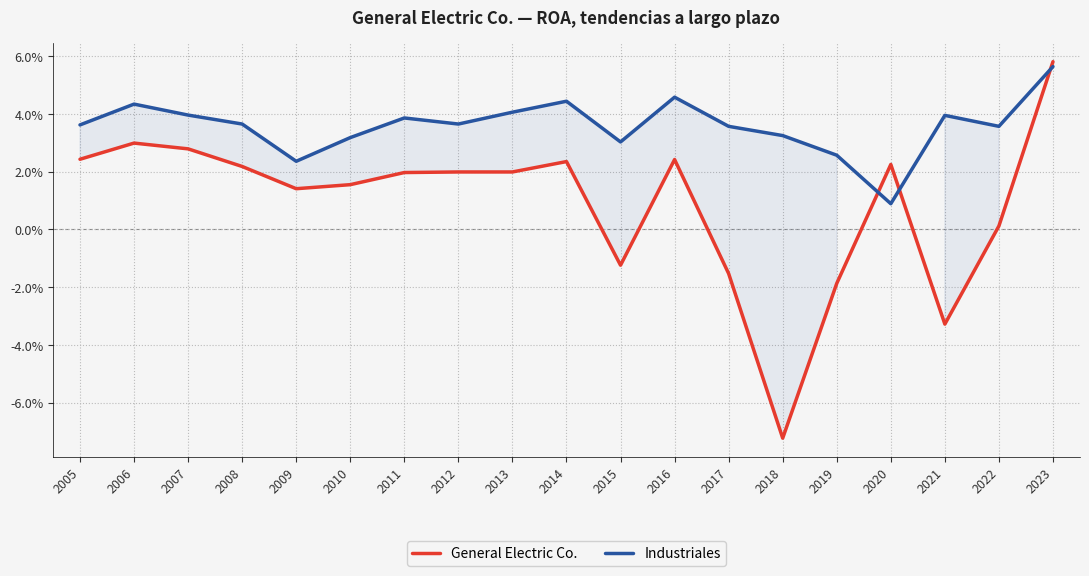

Which has a higher value, 2006 or 2009?

2006